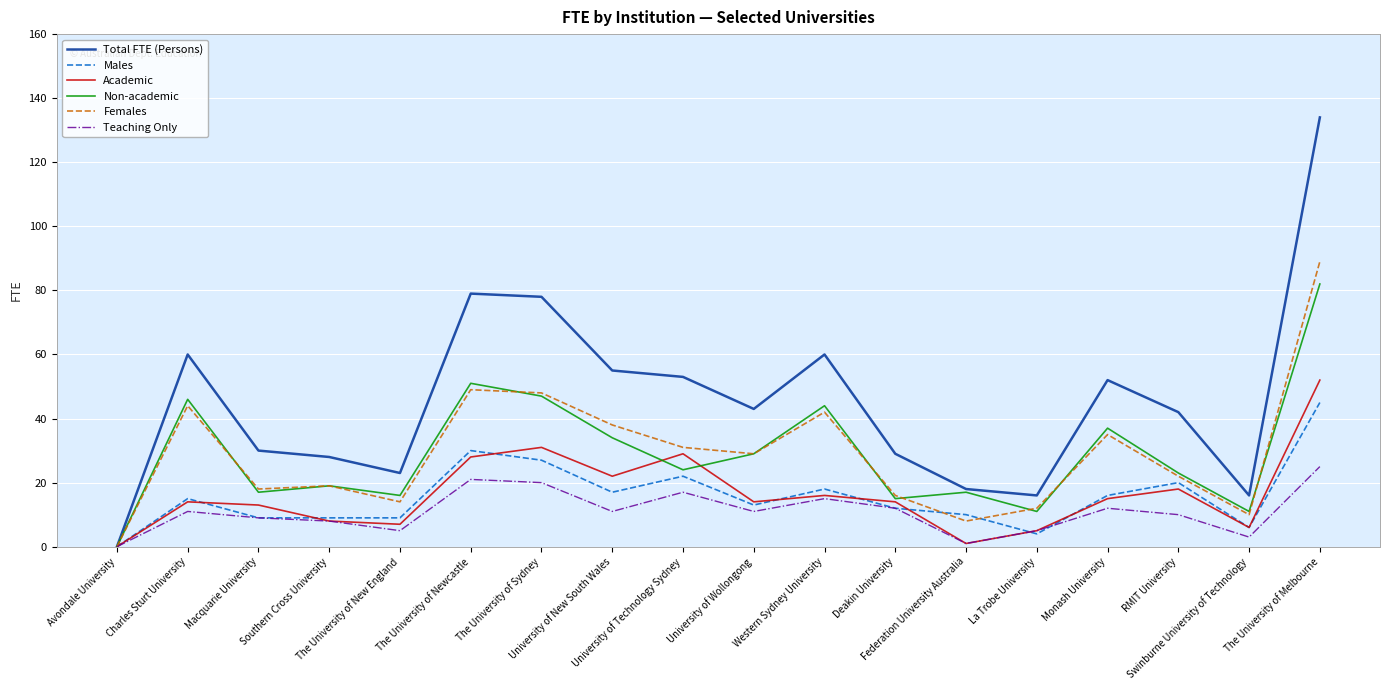

What is the difference between the maximum and second lowest values in the Non-academic series?

71